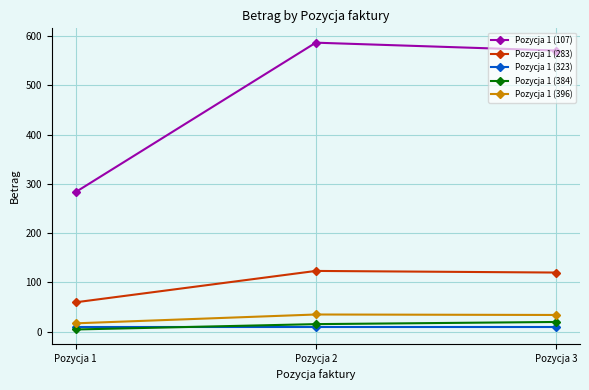

Does the chart display data point markers on the line(s)?

Yes